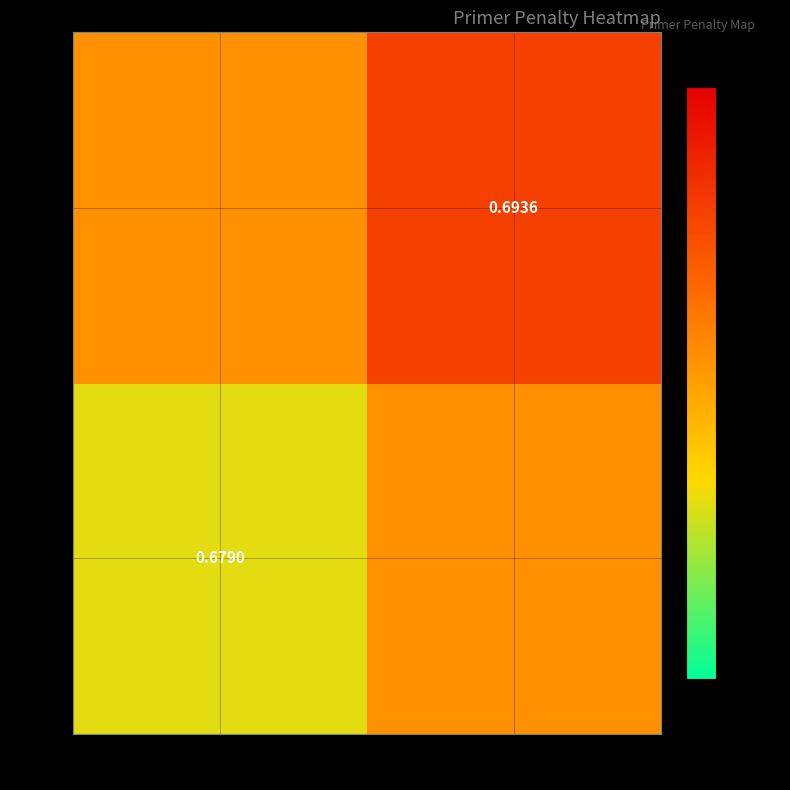

Is the value of 2569 at 5662 greater than the value of 2217 at 2323?

Yes